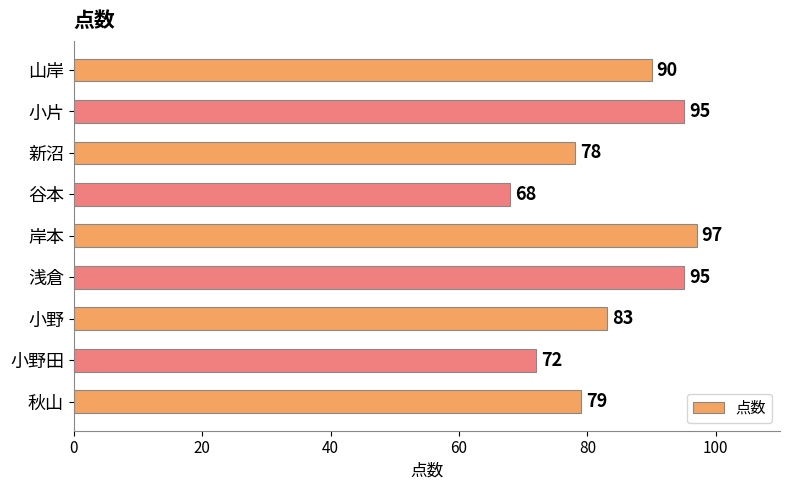

Reading top to bottom, list all the values displayed in this chart.

山岸=90	小片=95	新沼=78	谷本=68	岸本=97	浅倉=95	小野=83	小野田=72	秋山=79